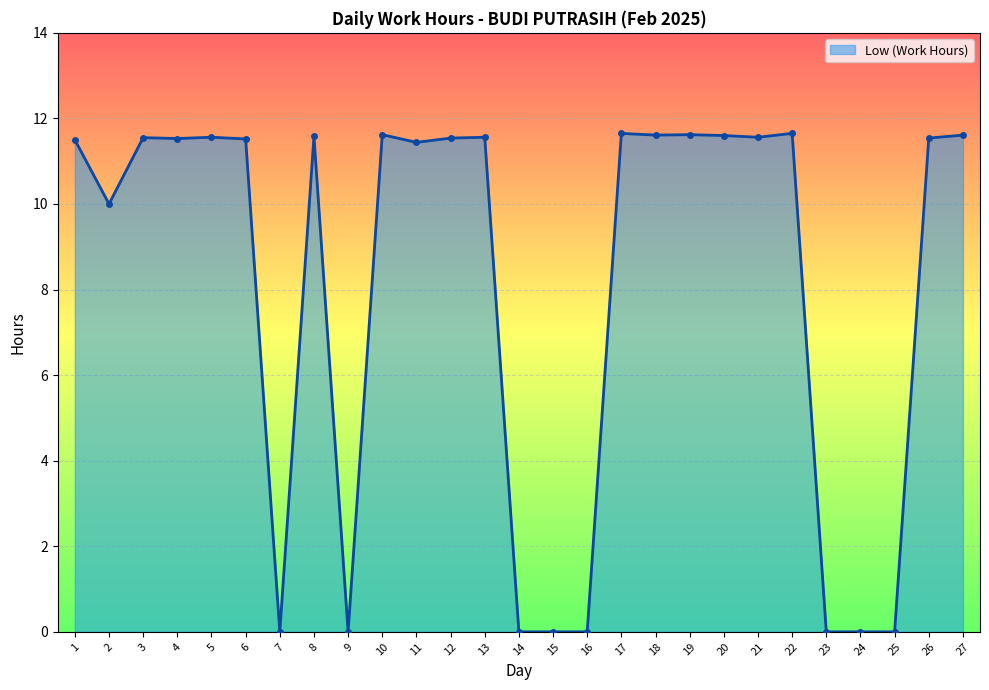

At which category does the data reach its first local valley?

2